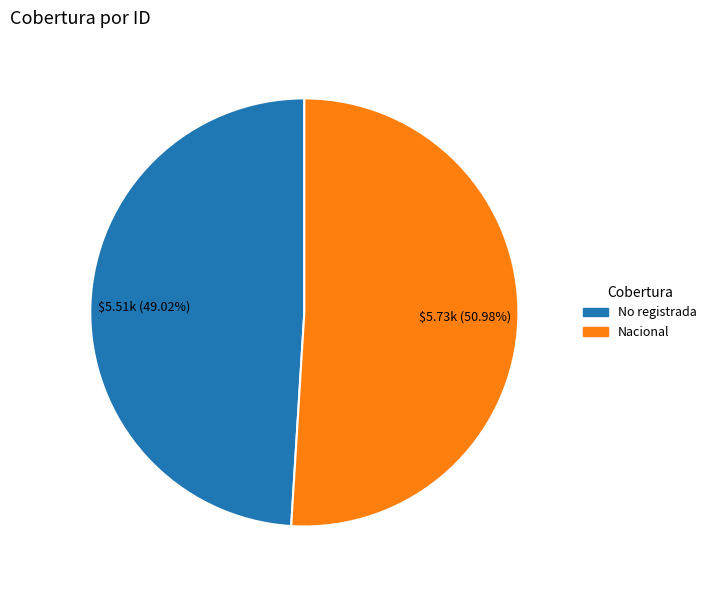

Which category has the biggest portion of the pie?

Nacional